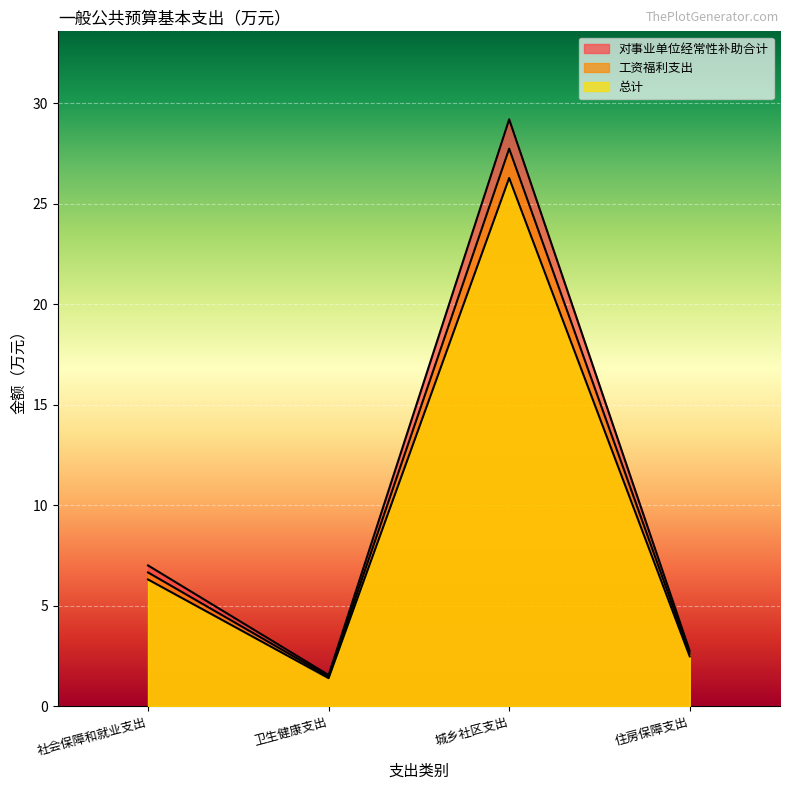

At how many categories does at least one series exceed 15?

1